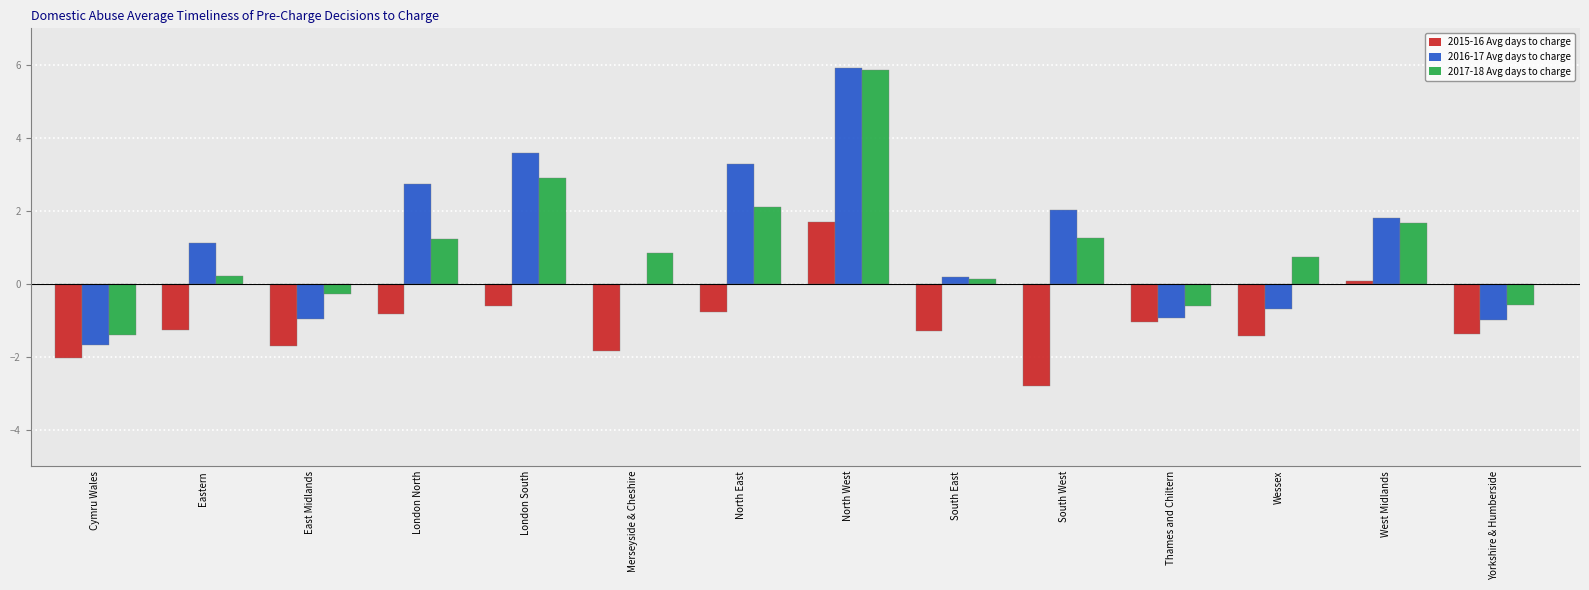

What is the approximate value of 2017-18 Avg days to charge at London South?

2.9